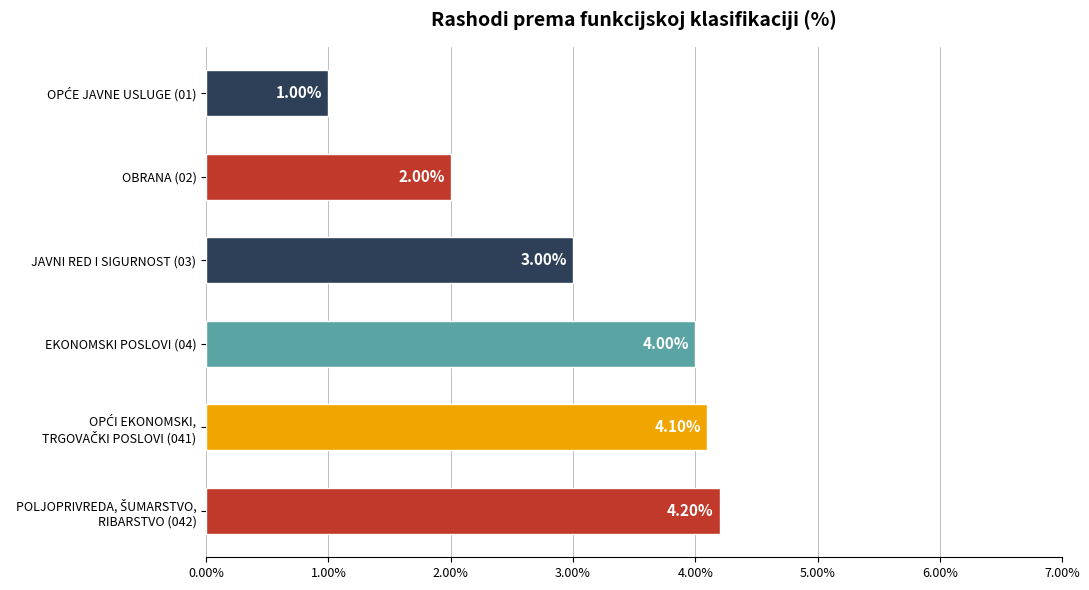

Does the chart contain stacked bars?

No